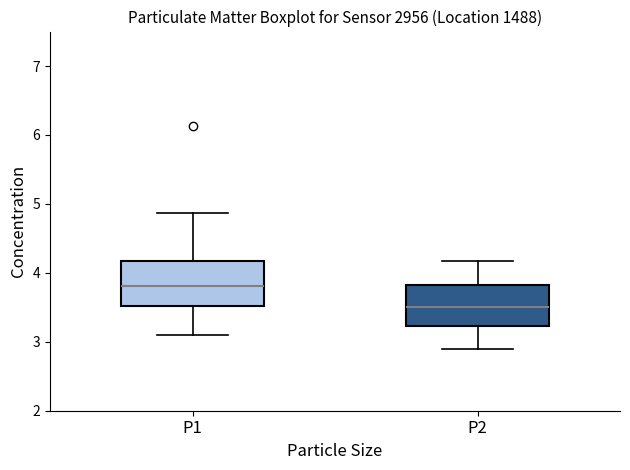

Which box's median line is the highest?

P1